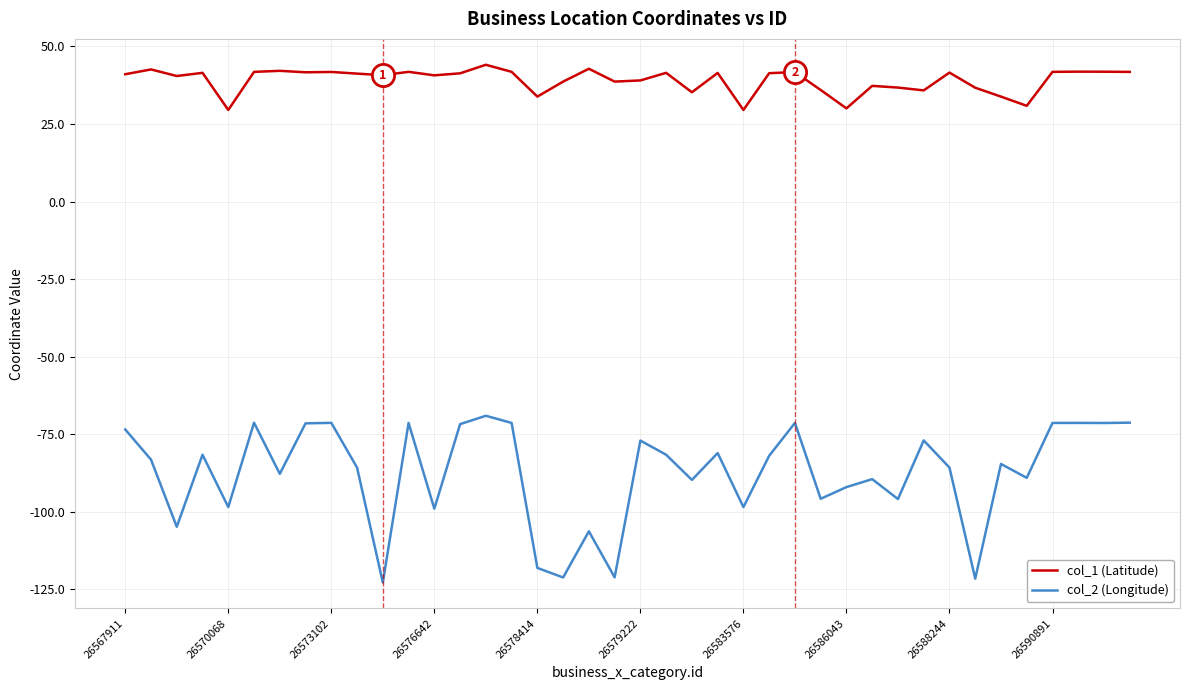

Is this an area chart (filled region under the line)?

No